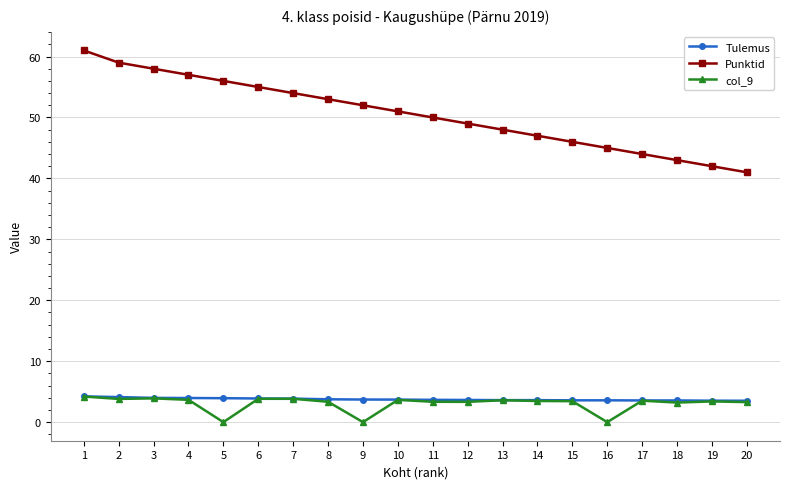

At which category is the sum across all series the highest?

1